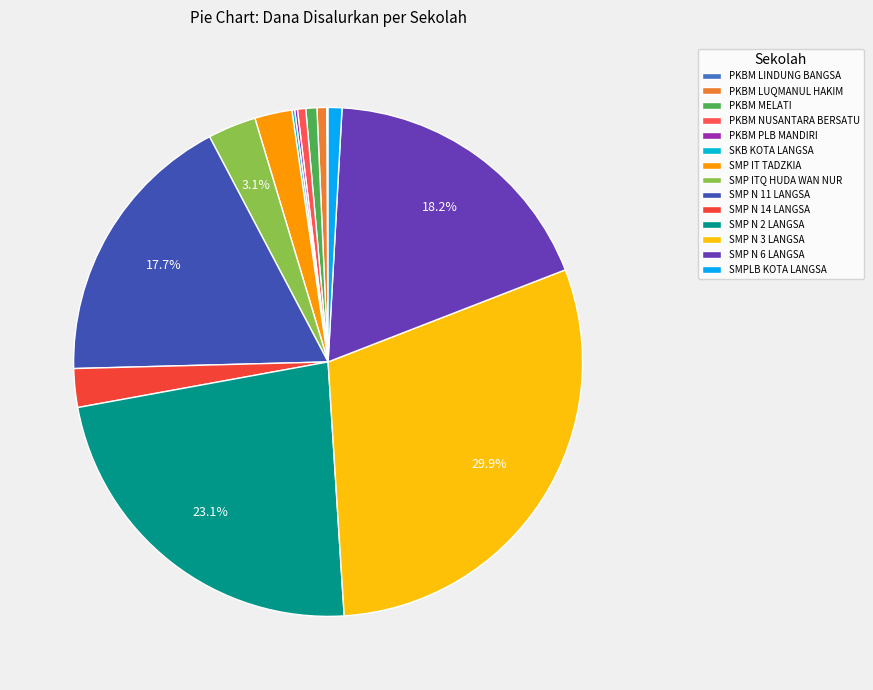

Rank the categories by value from lowest to highest.

PKBM LINDUNG BANGSA, PKBM PLB MANDIRI, SKB KOTA LANGSA, PKBM NUSANTARA BERSATU, PKBM LUQMANUL HAKIM, PKBM MELATI, SMPLB KOTA LANGSA, SMP IT TADZKIA, SMP N 14 LANGSA, SMP ITQ HUDA WAN NUR, SMP N 11 LANGSA, SMP N 6 LANGSA, SMP N 2 LANGSA, SMP N 3 LANGSA